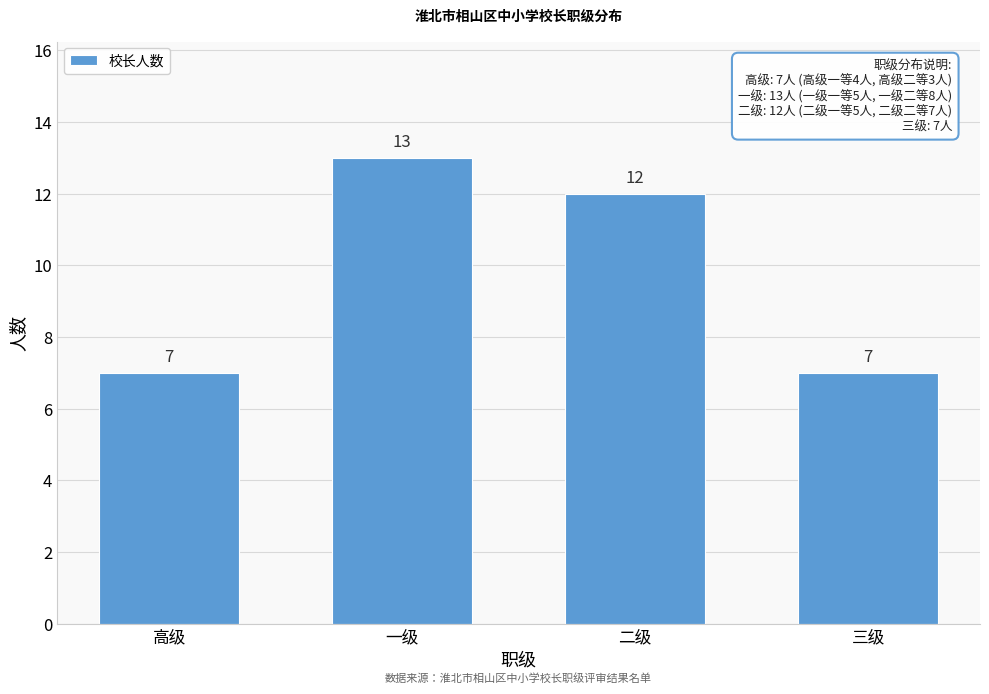

Reading left to right, extract all data points from this chart.

高级=7	一级=13	二级=12	三级=7